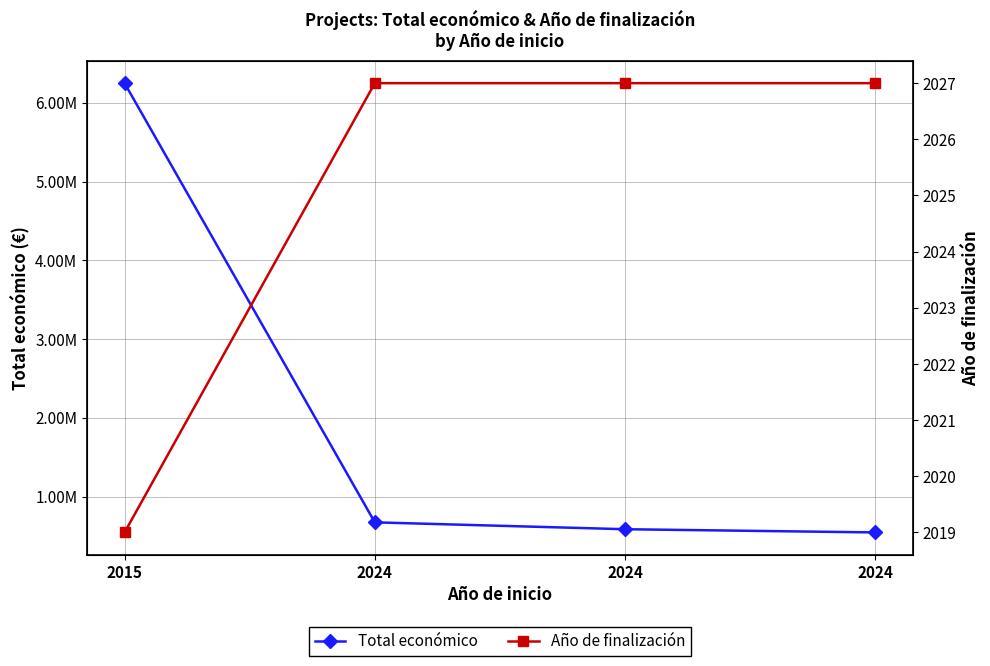

Reading left to right, transcribe all the data shown in this chart.

Total económico: 6249316	672807	585460	544746
Año de finalización: 2019	2027	2027	2027